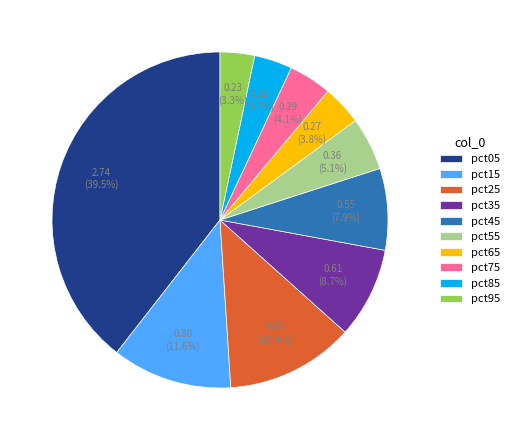

The pct55 slice represents 5% of the pie. True or false?

True